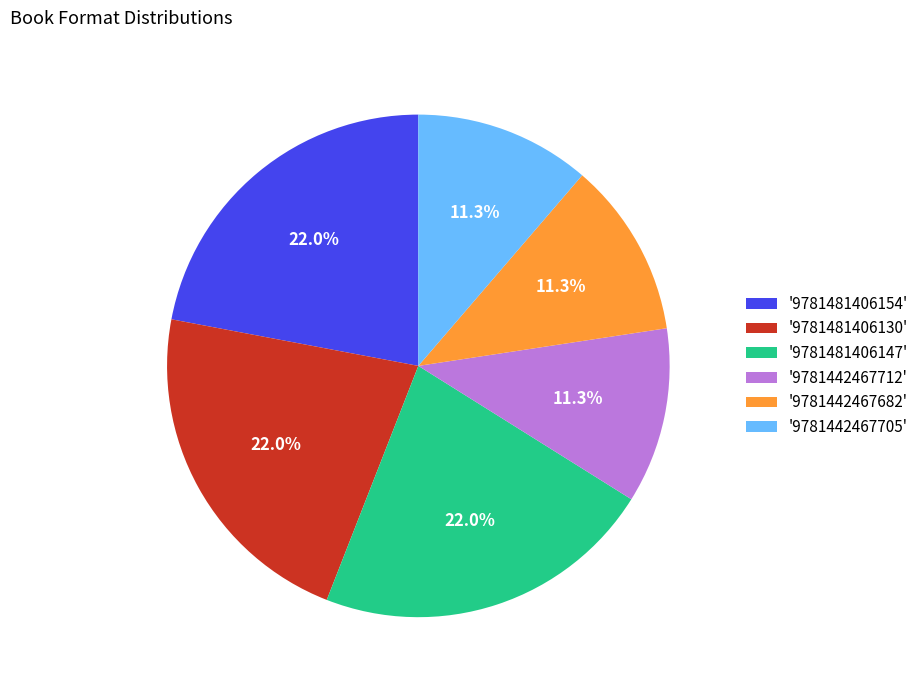

How many segments does this pie chart have?

6